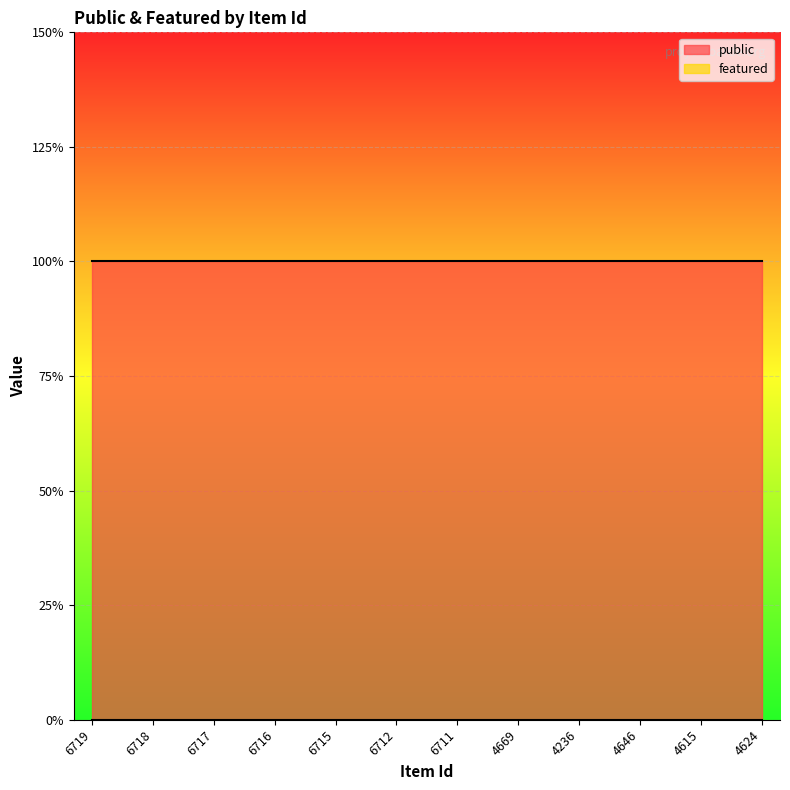

Which series has the largest total across all categories?

public